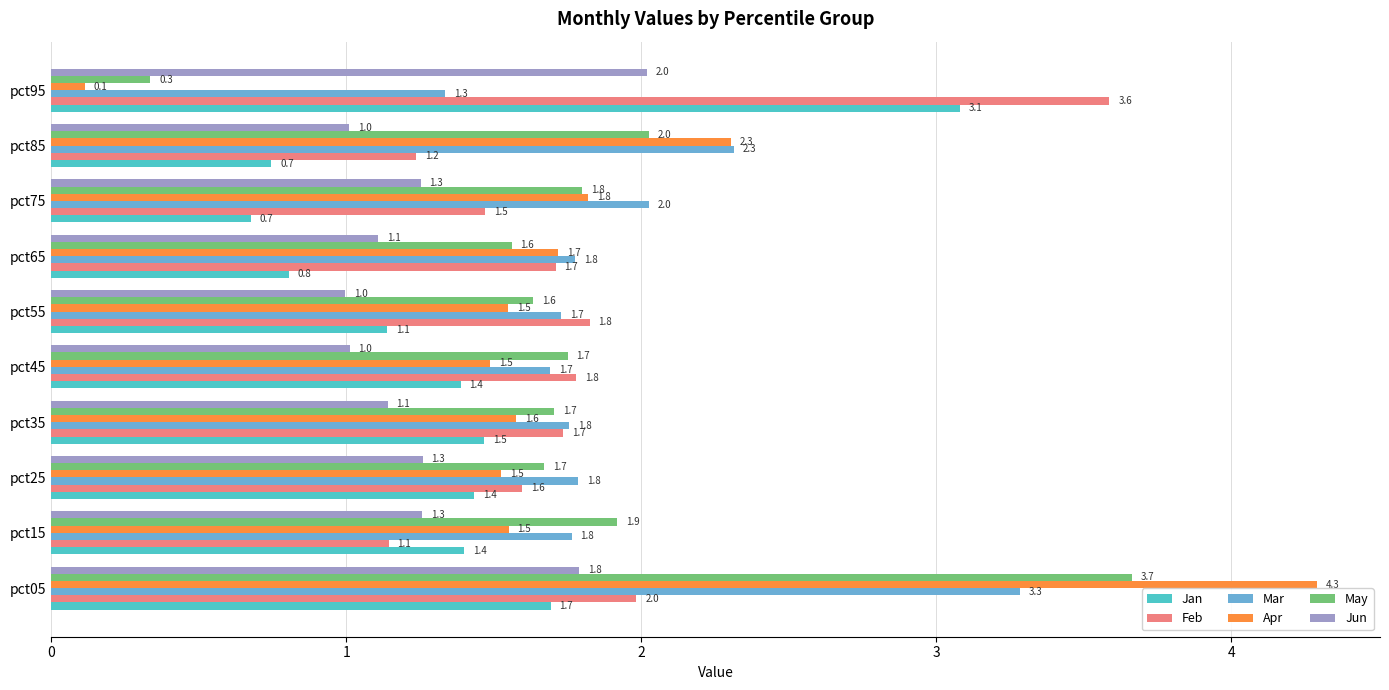

What is the total value across all series at pct45?

9.1